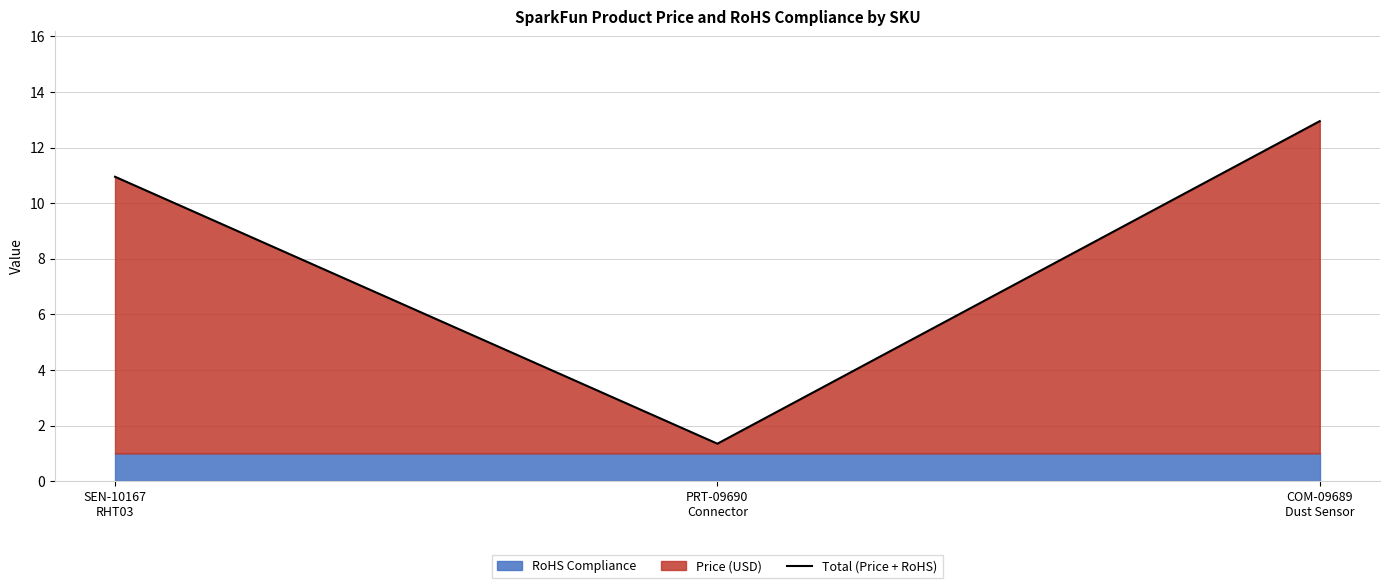

Reading right to left, extract all data points from this chart.

COM-09689
Dust Sensor=12.9	PRT-09690
Connector=1.4	SEN-10167
RHT03=10.9